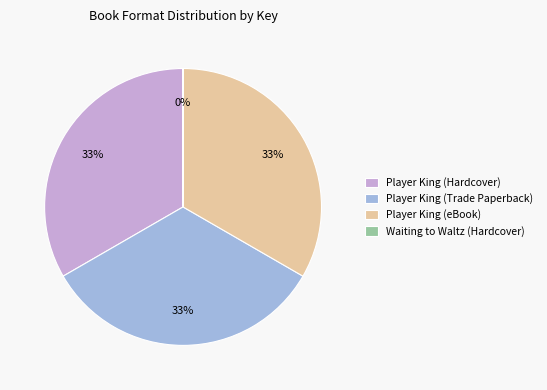

Is there any slice that represents more than half of the pie?

No